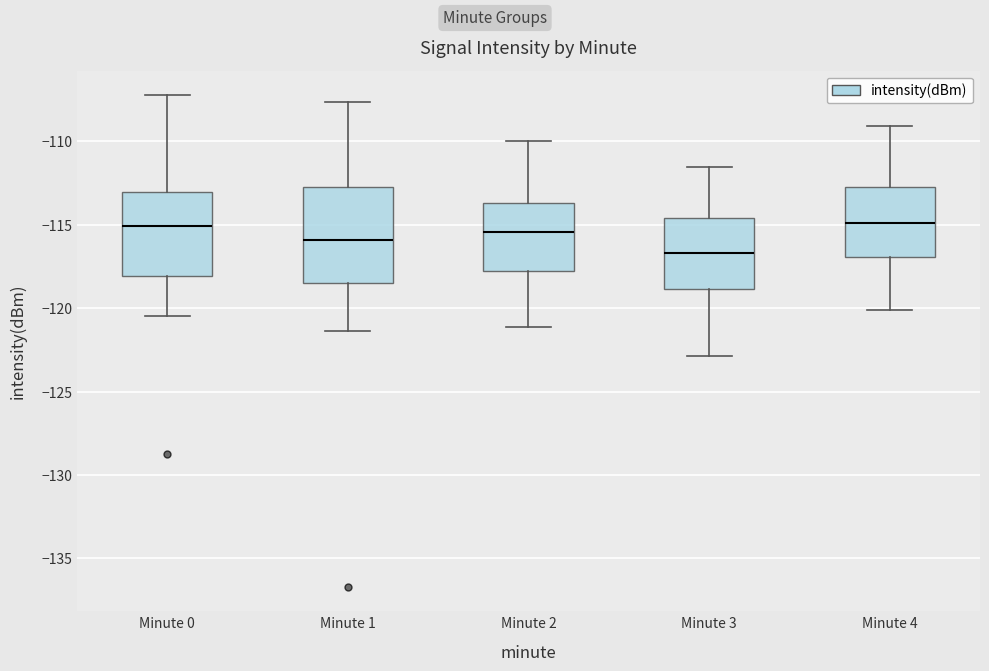

Reading left to right, read every box against the y-axis: the position of its median line, the range the box covers, and the ends of its whiskers. The values are not printed on the chart, so give them approximately, as read against the axis.

Minute 0: median -115.0, box -118.0 to -113.0, whiskers -120.5 to -107.5
Minute 1: median -116.0, box -118.5 to -113.0, whiskers -121.5 to -107.5
Minute 2: median -115.5, box -118.0 to -113.5, whiskers -121.0 to -110.0
Minute 3: median -116.5, box -119.0 to -114.5, whiskers -123.0 to -111.5
Minute 4: median -115.0, box -117.0 to -113.0, whiskers -120.0 to -109.0